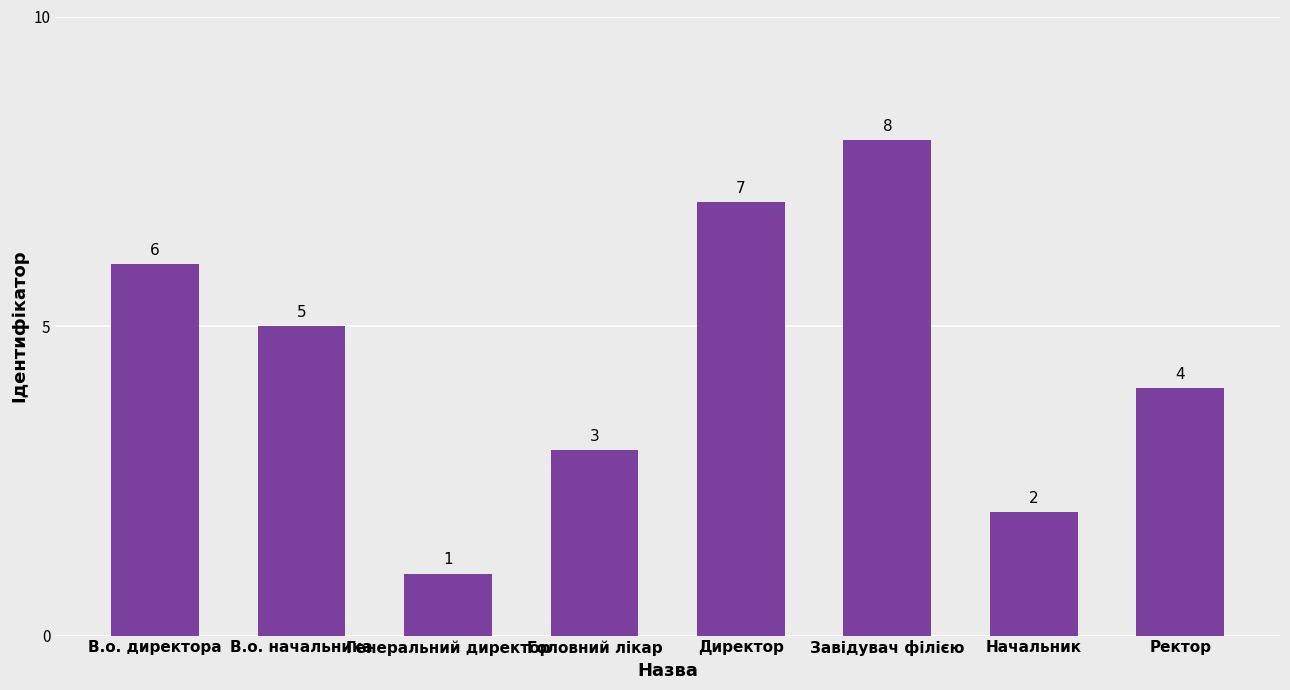

Which label corresponds to the largest value in the chart?

Завідувач філією